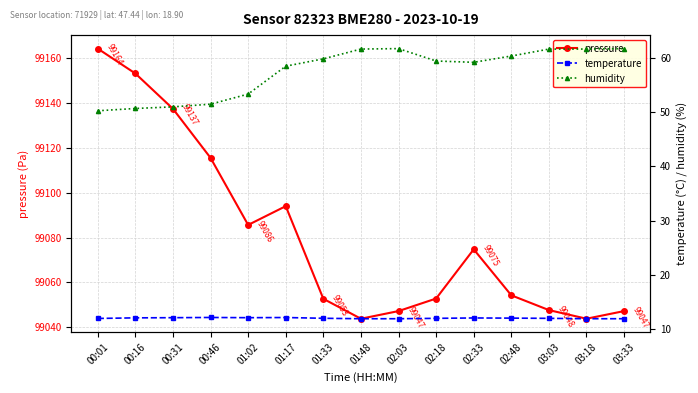

Is the value of humidity at 01:17 greater than the value of temperature at 02:03?

Yes